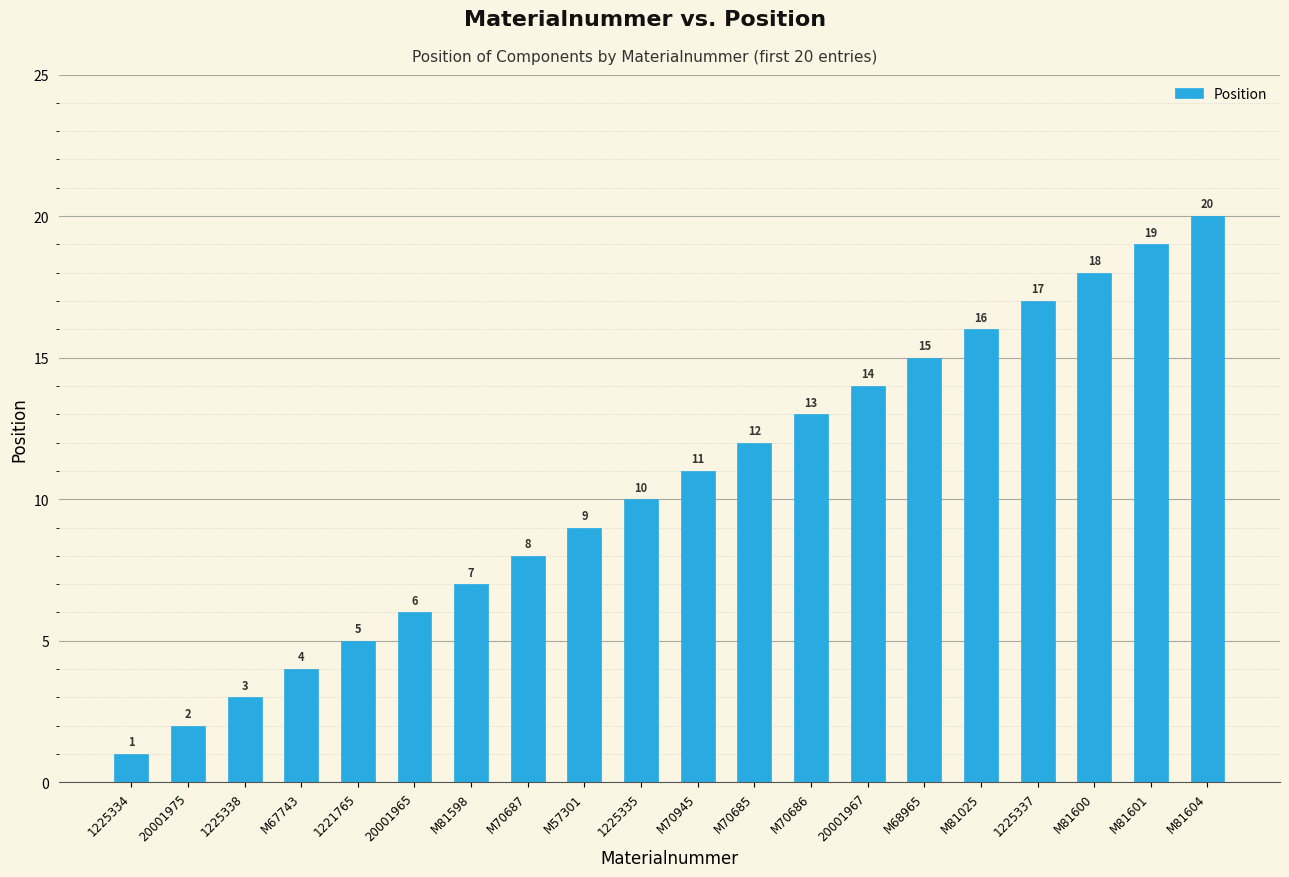

True or false: the data shows 14 at 20001967.

True